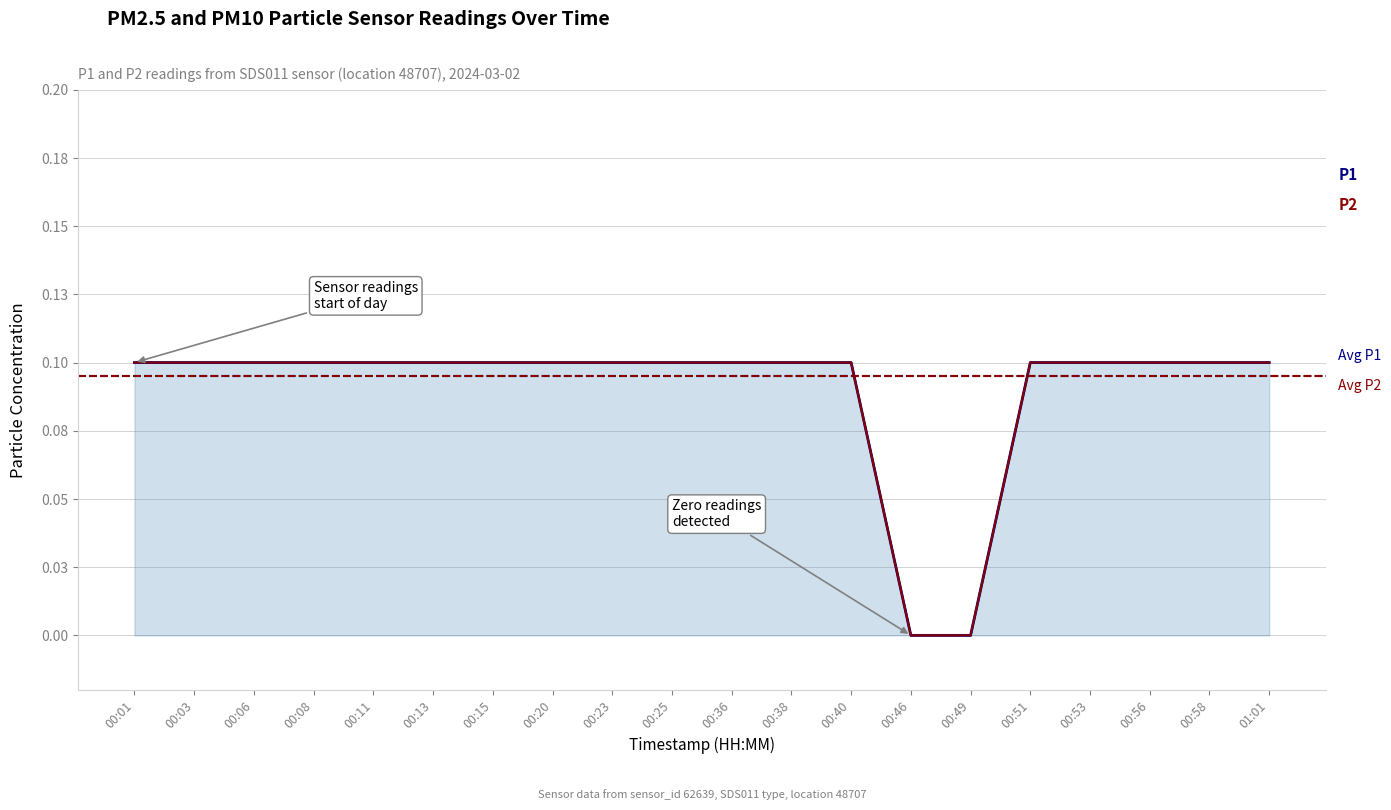

Does the chart display data point markers on the line(s)?

No